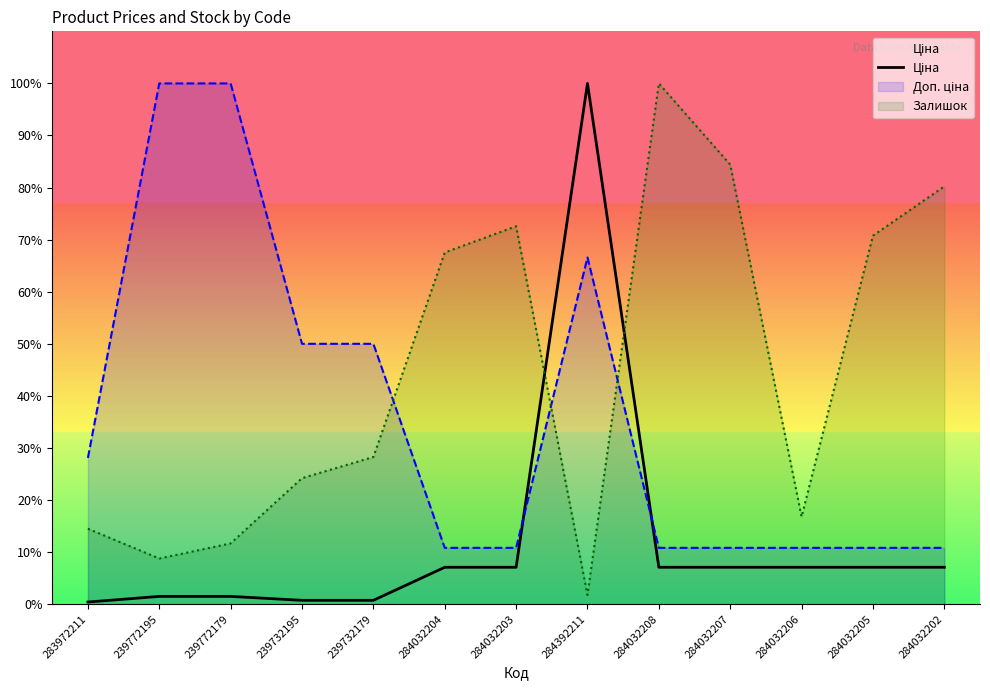

How many distinct data groups are displayed?

3